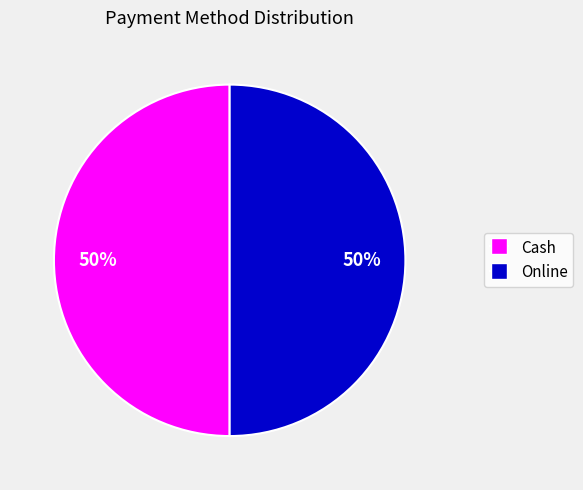

To the nearest percent, what is the average slice percentage?

50%